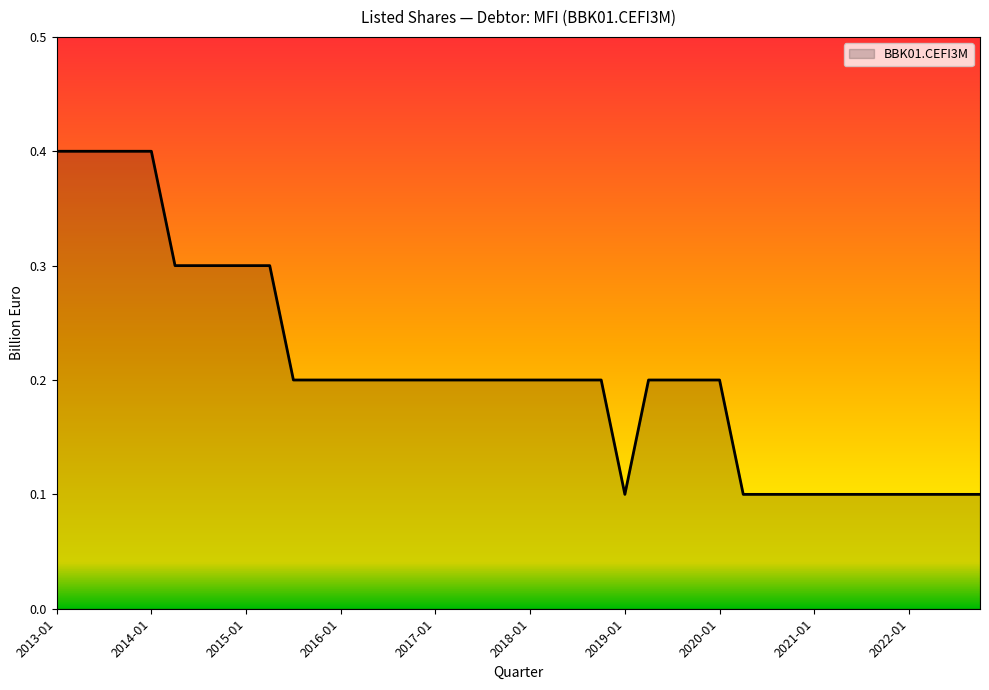

What is the greatest value displayed?

0.4